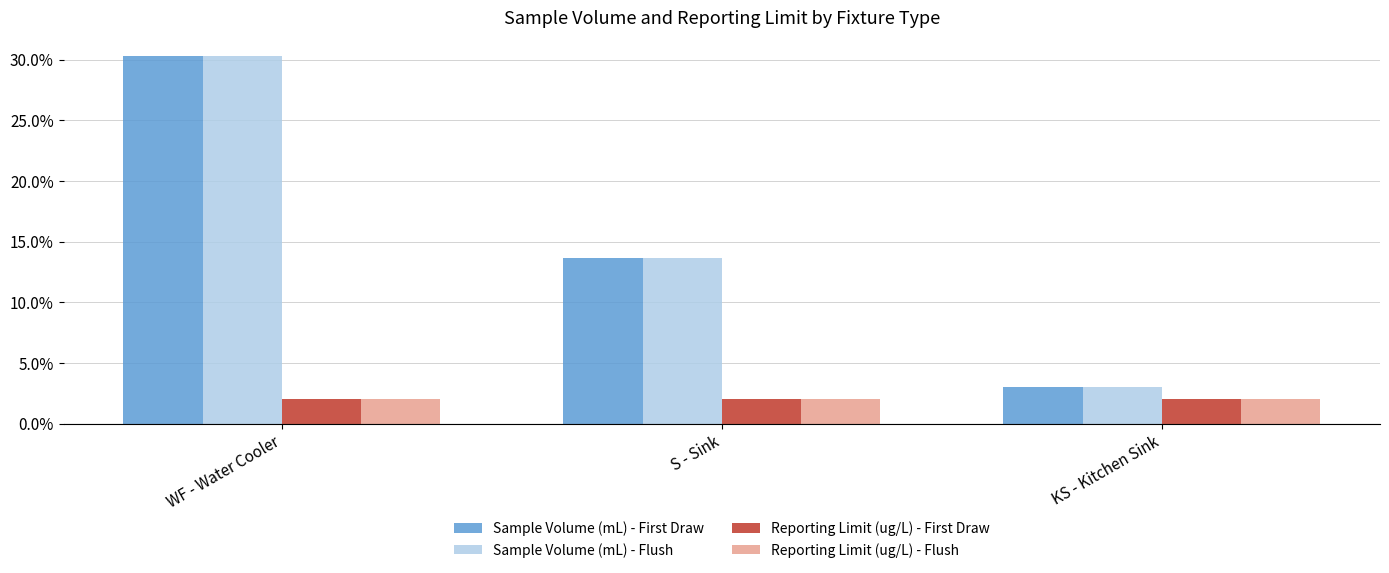

What is the label of the 2nd bar from the left?

S - Sink